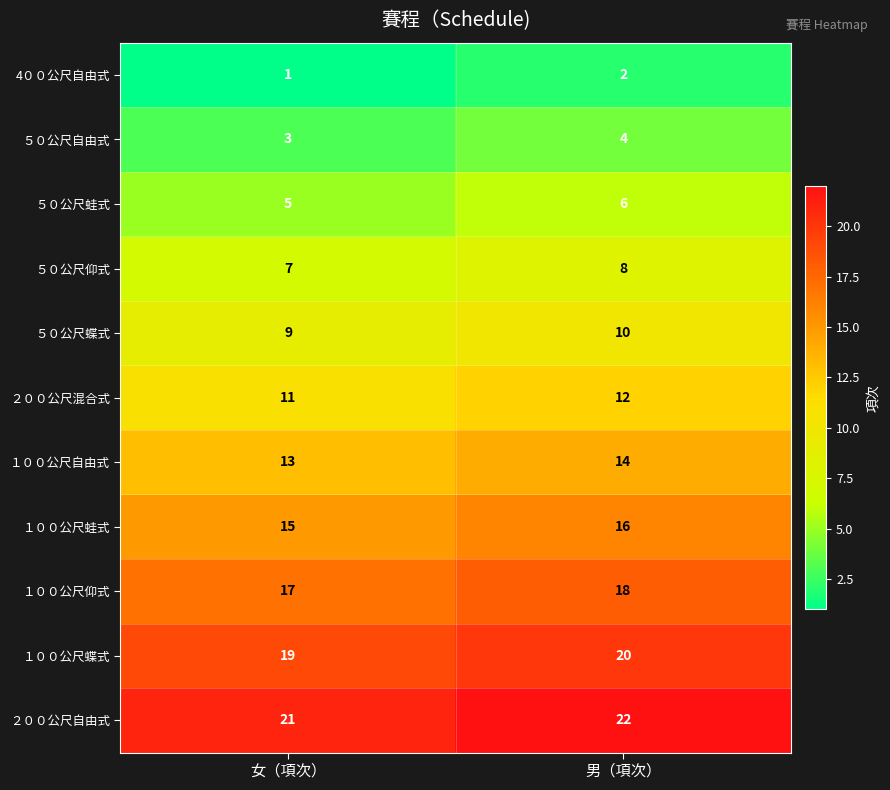

What is the difference between the highest and lowest values at 男（項次）?

20